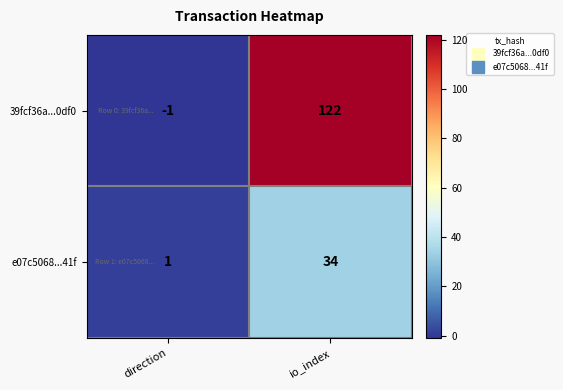

At which category does the chart reach its peak across all series?

io_index